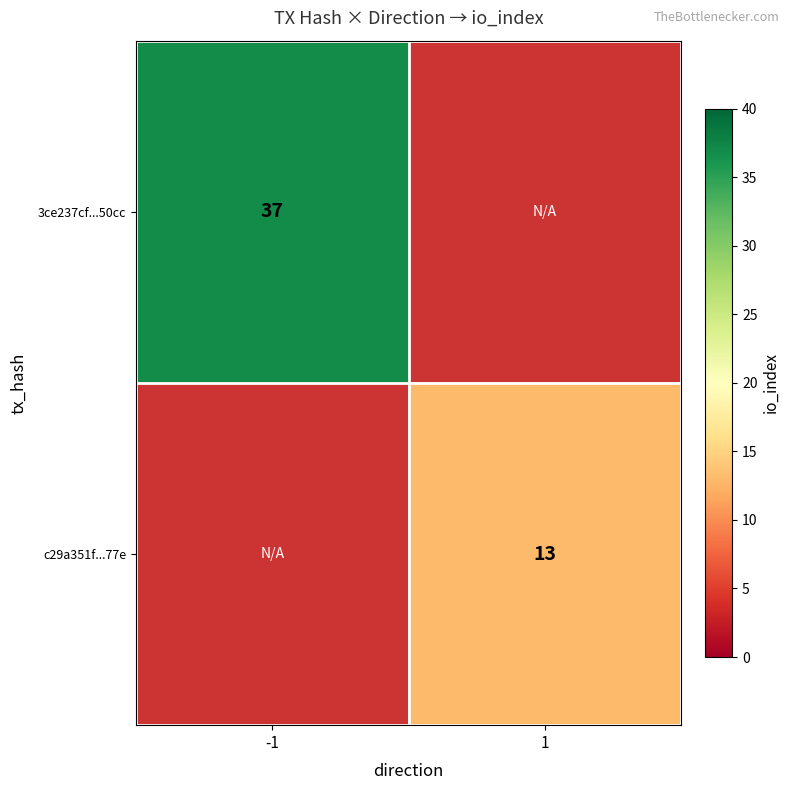

The c29a351f...77e series shows 13 at 1. True or false?

True